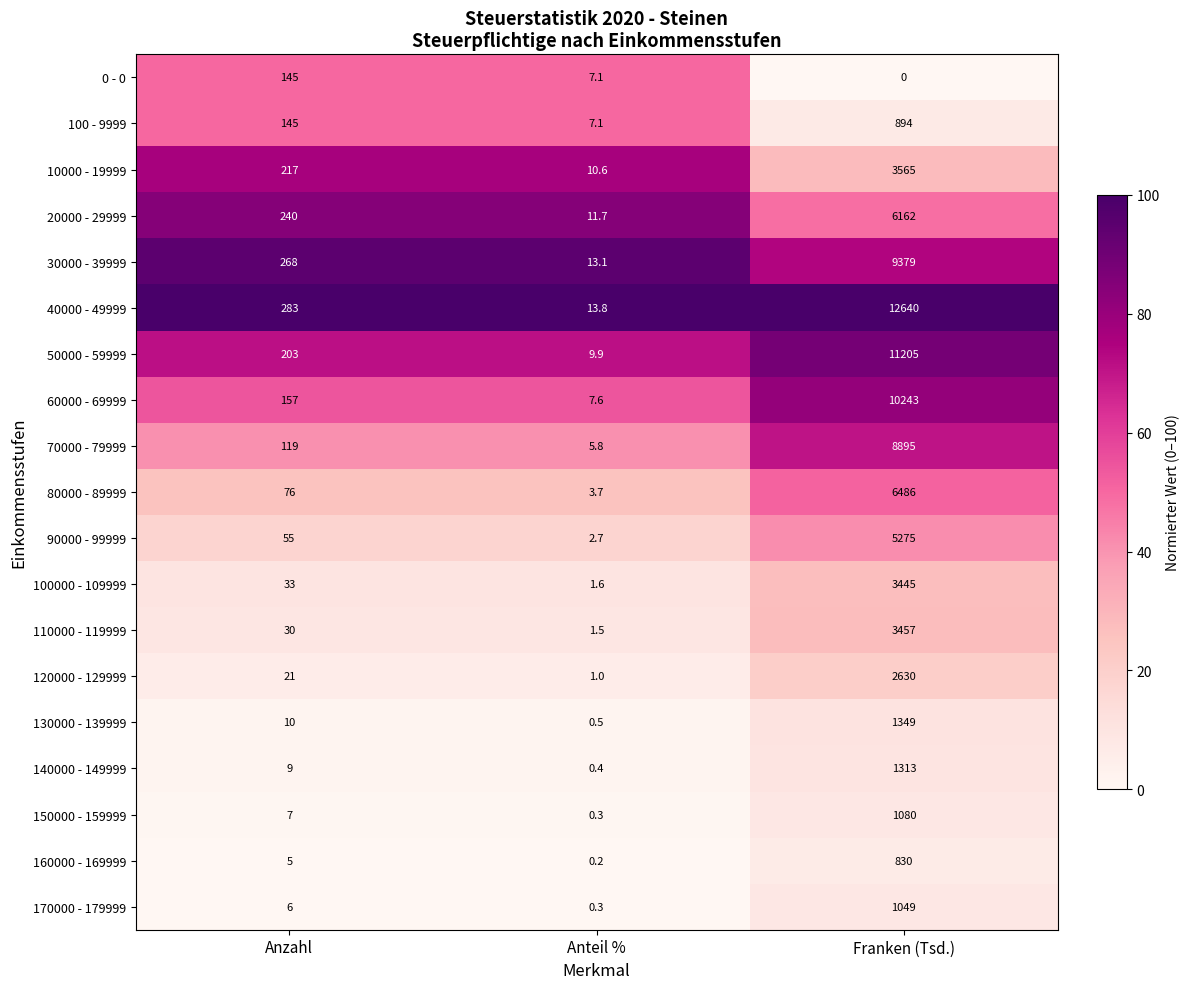

What is the spread (max minus min) of values at Anzahl?

278.0